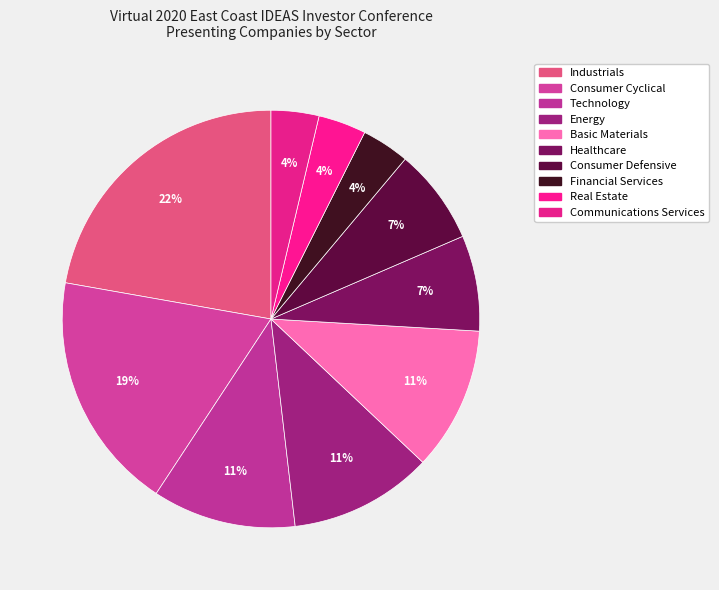

What is the smallest slice in the pie chart?

Financial Services